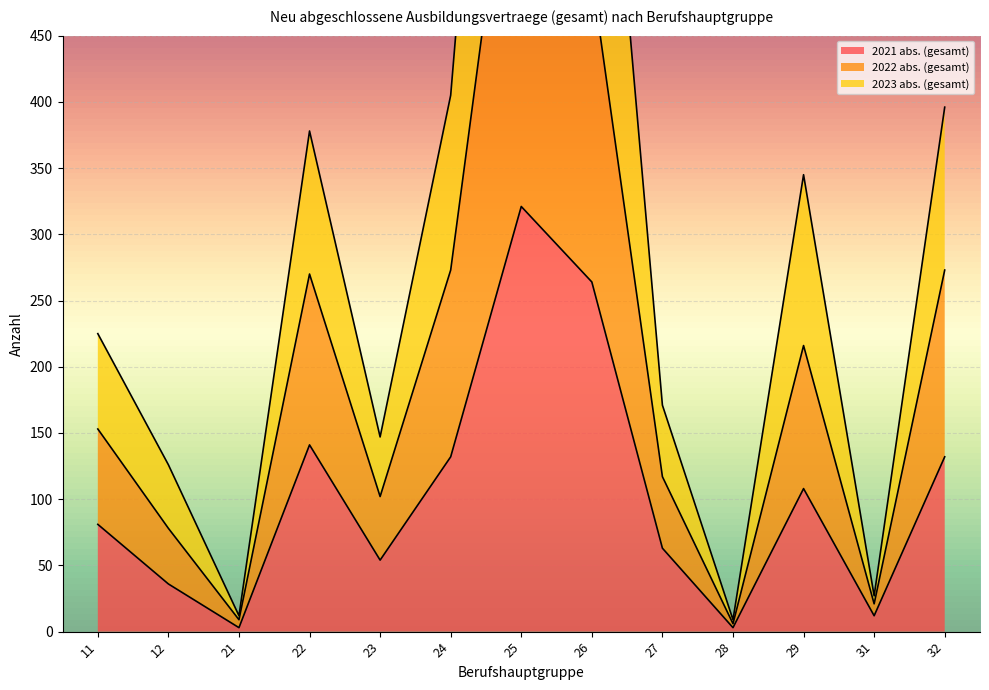

How many lines are shown in the chart?

3